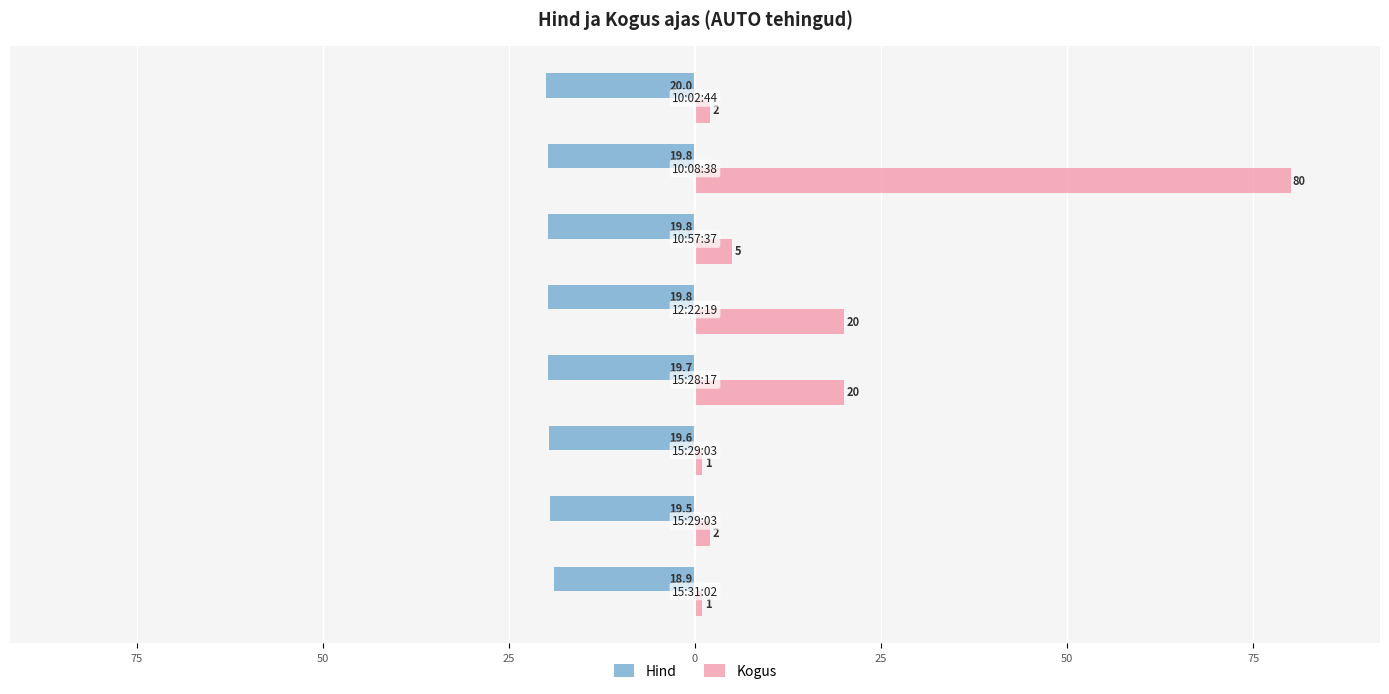

What are all the series names shown in the legend?

Hind, Kogus